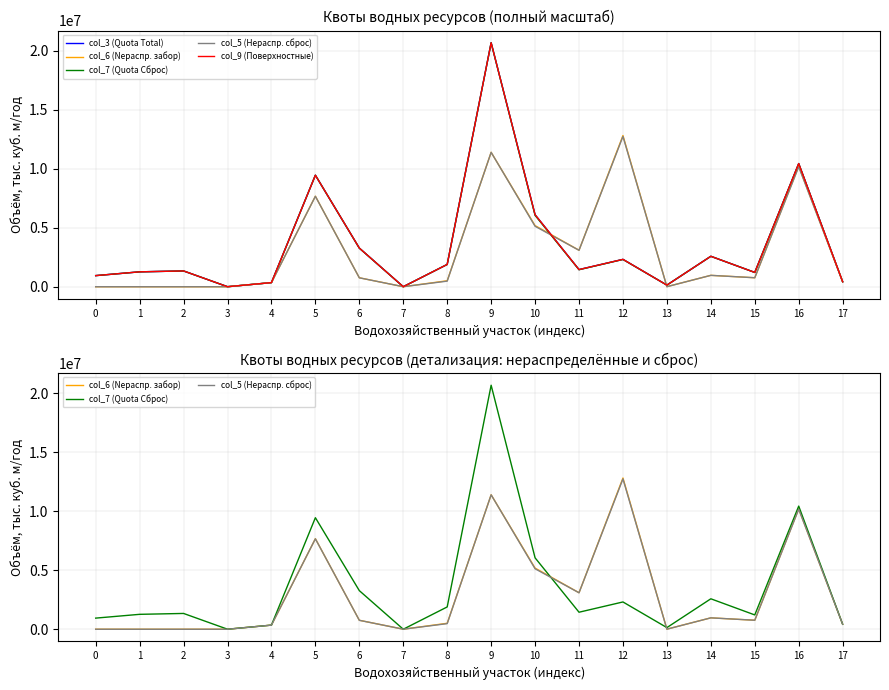

Read the col_5 (Нераспр. сброс) value at 8.

476027.2